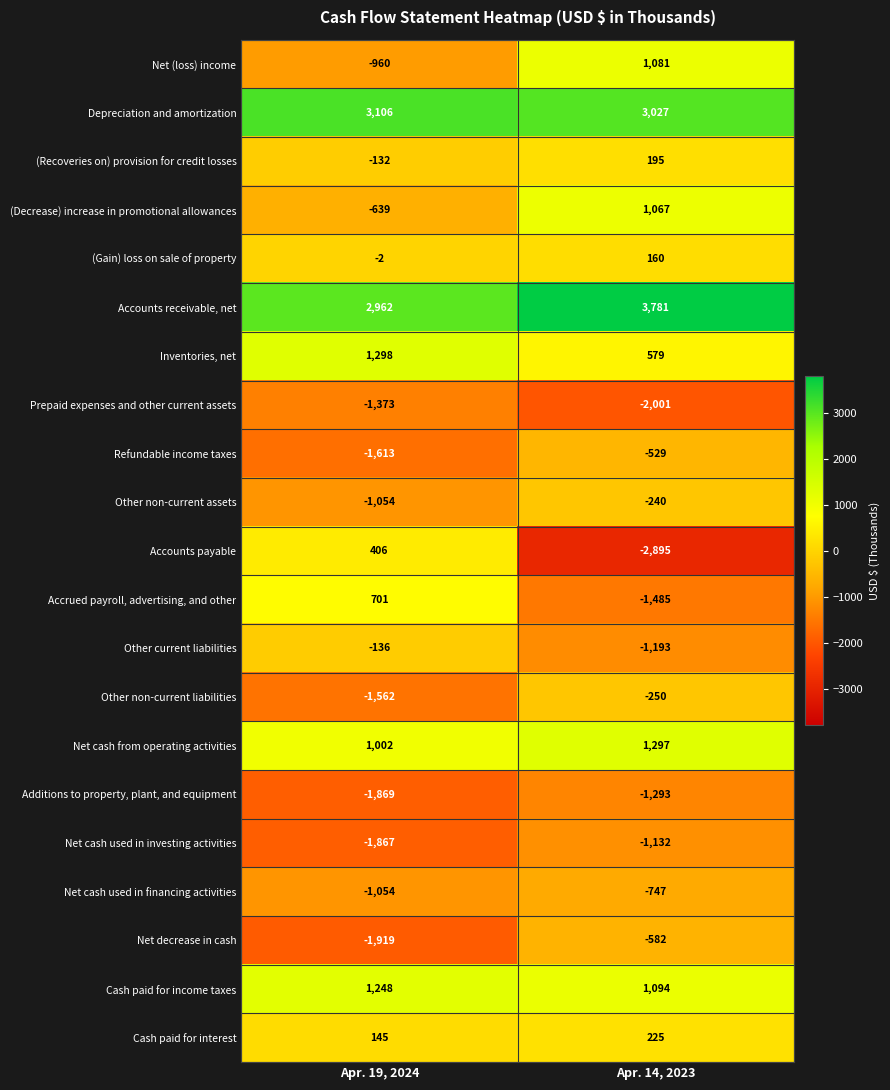

List the labels in order of Accrued payroll, advertising, and other value, largest first.

Apr. 19, 2024, Apr. 14, 2023